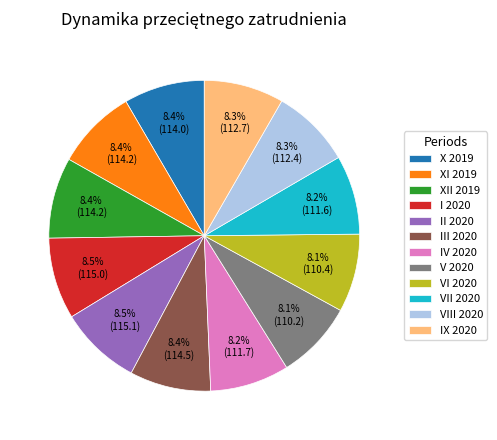

Approximately how many times larger is the value at I 2020 compared to V 2020?

1.0